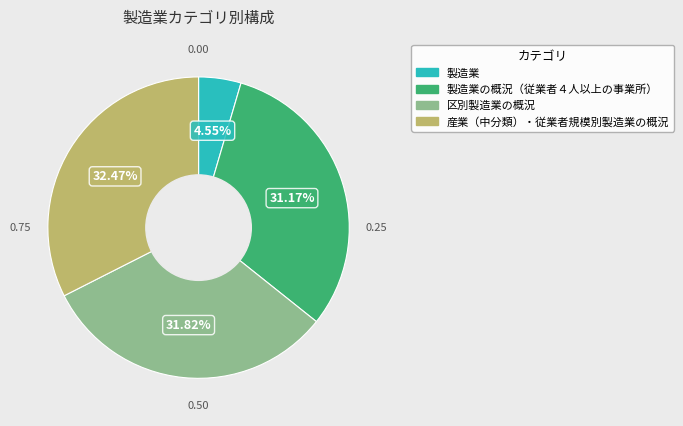

Is there any slice that represents more than half of the pie?

No